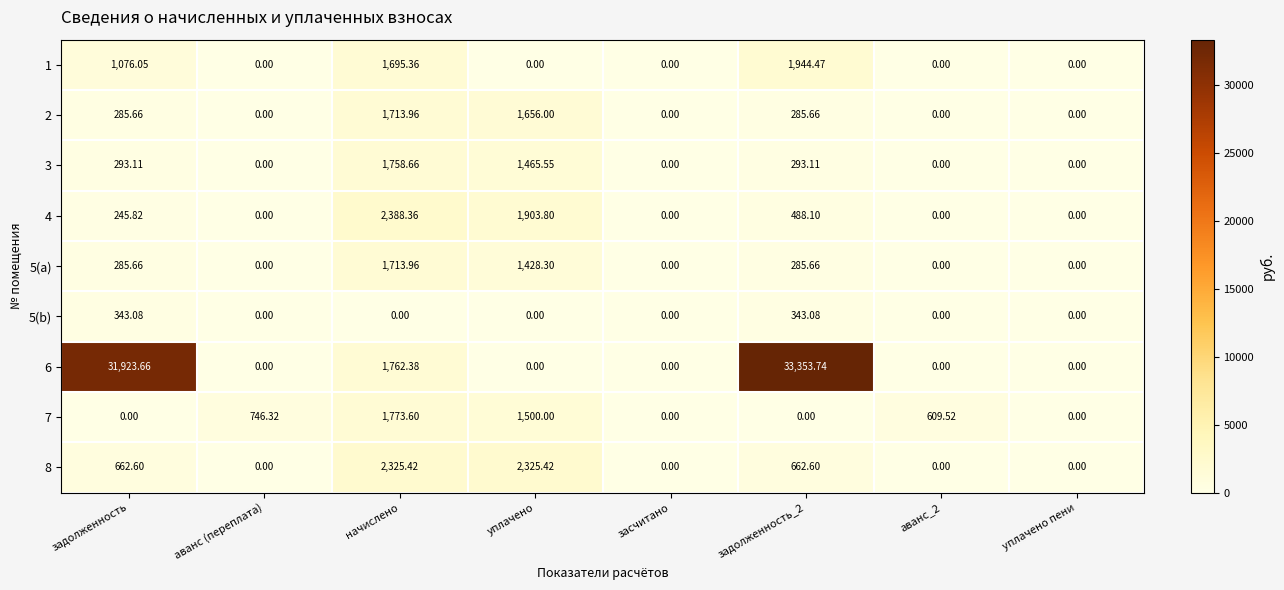

At which label is 6 closest to 16676?

начислено